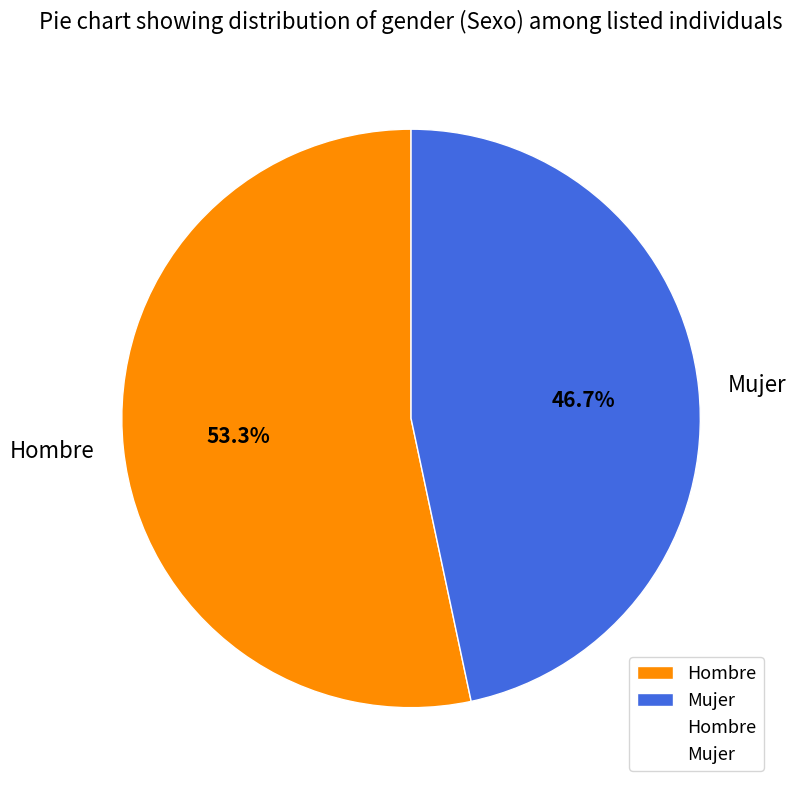

Which has a higher value, Hombre or Mujer?

Hombre